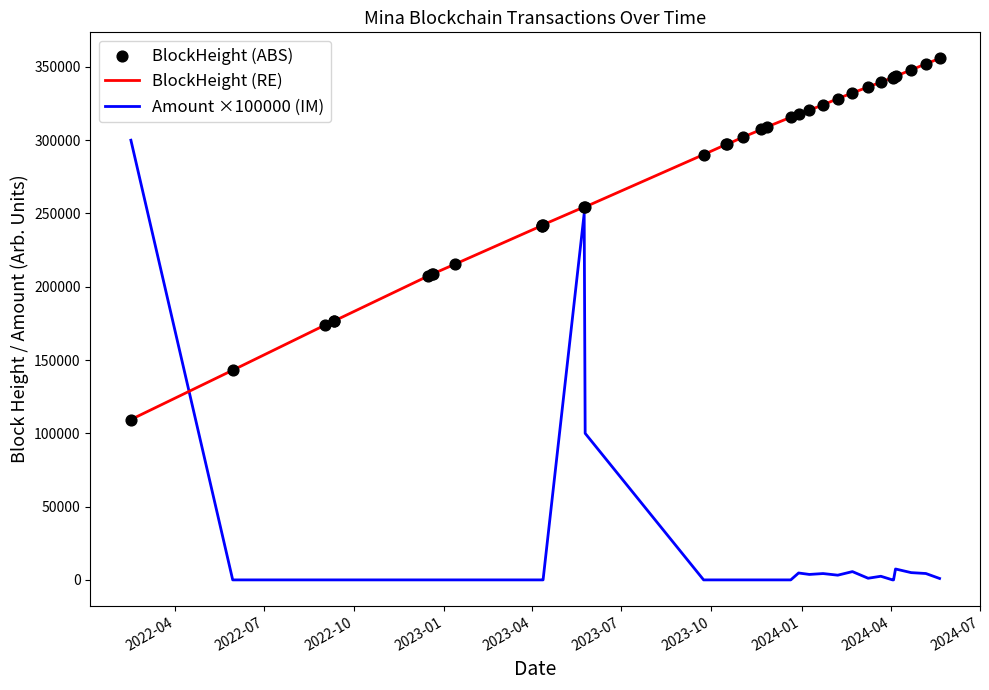

Which series contains the lowest Y value?

Amount ×100000 (IM)